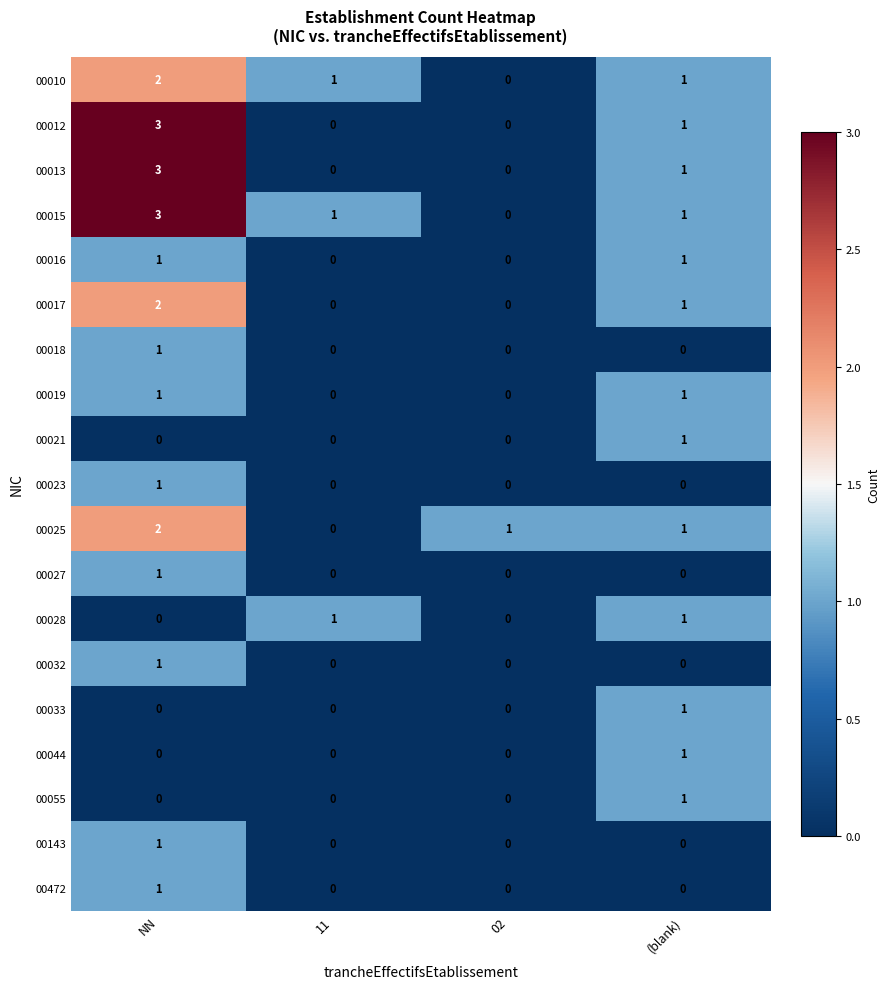

At which category does the chart reach its peak across all series?

NN